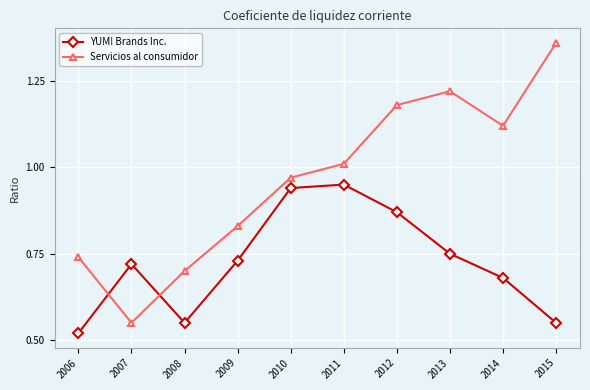

At which category is the sum across all series the highest?

2012